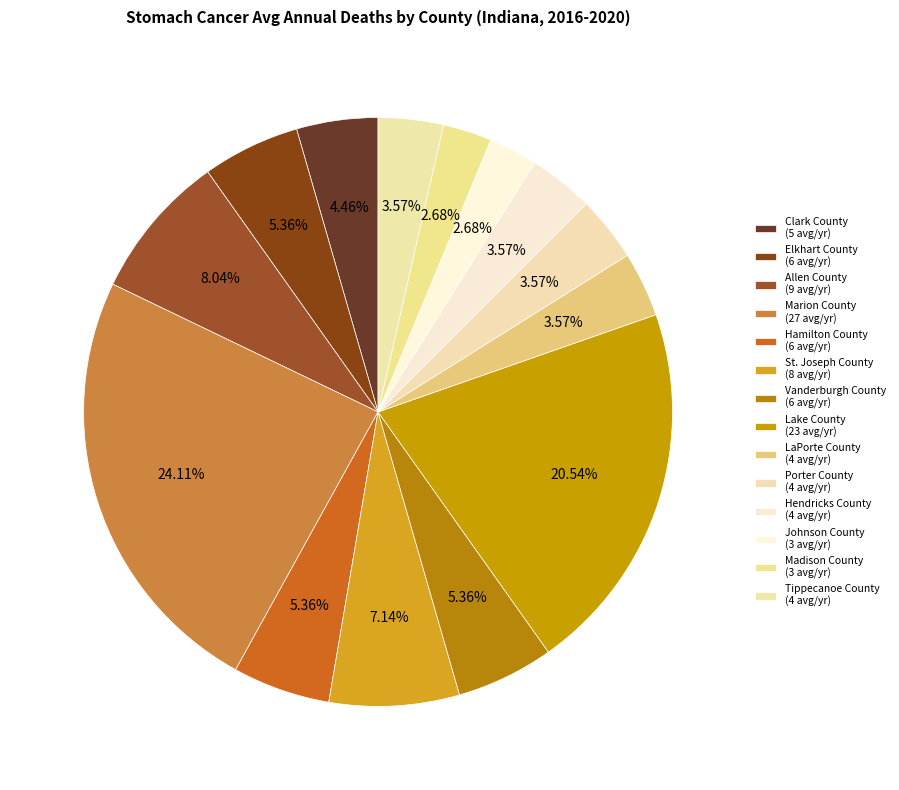

How many slices are in this pie chart?

14